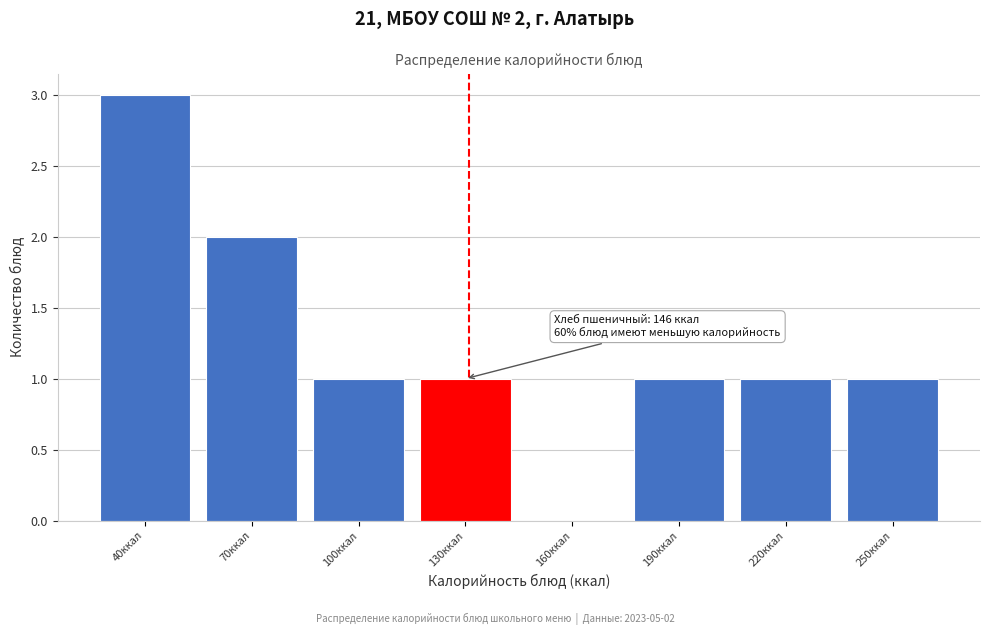

Reading right to left, transcribe all the data shown in this chart.

250ккал=1	220ккал=1	190ккал=1	160ккал=0	130ккал=1	100ккал=1	70ккал=2	40ккал=3